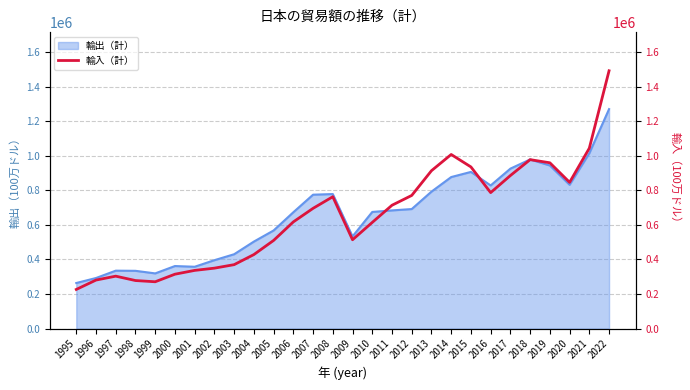

Which label corresponds to the largest value in the chart?

2022